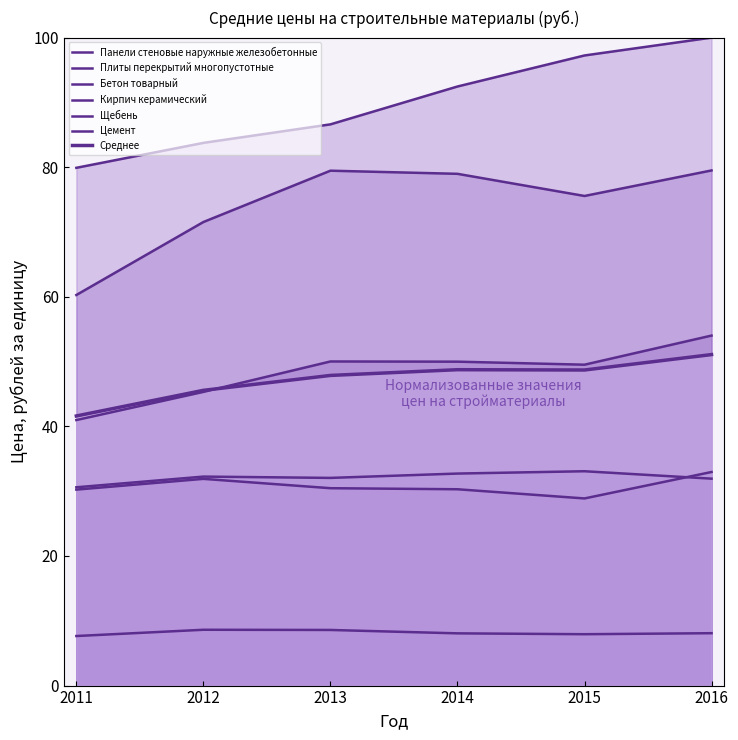

What is the total value across all series at 2012?

273.4